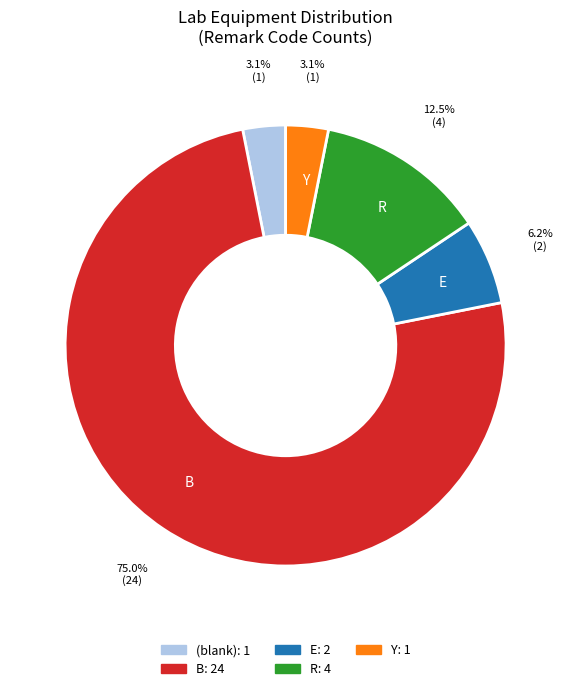

Does any single category account for the majority?

Yes